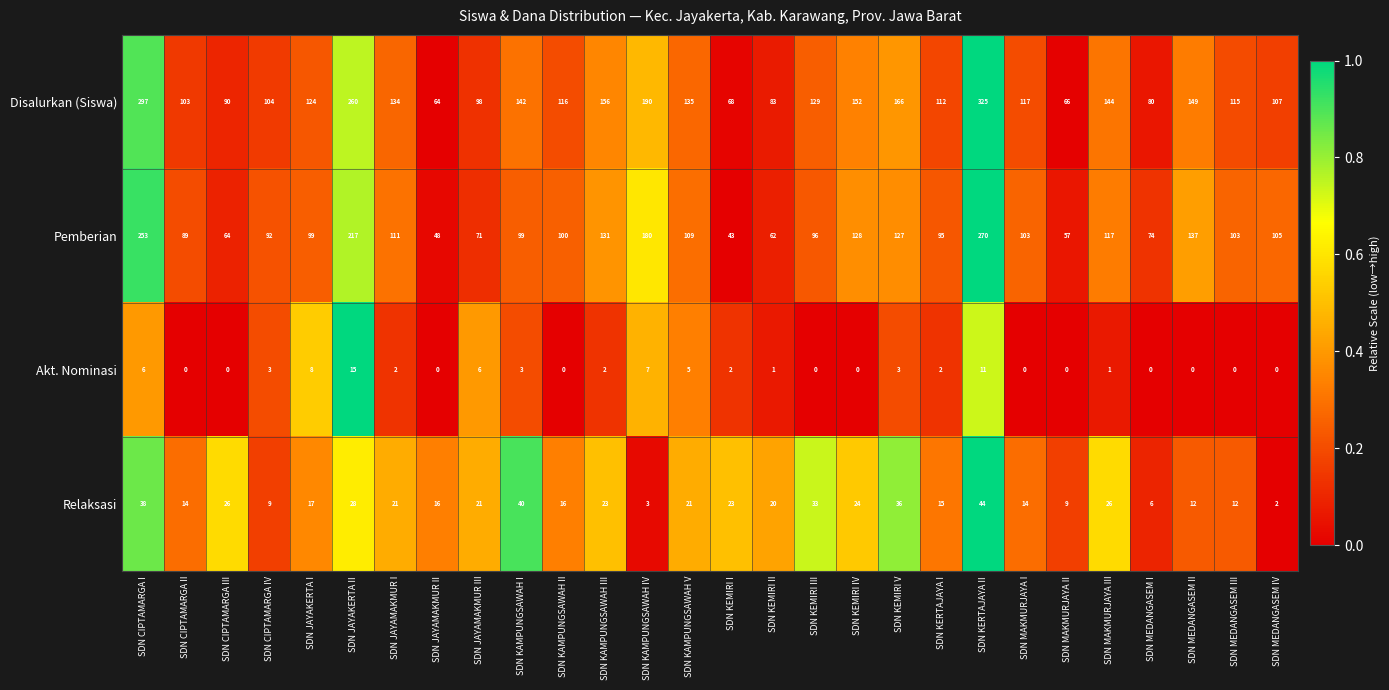

True or false: Pemberian has a value of 109 at SDN KAMPUNGSAWAH V.

True